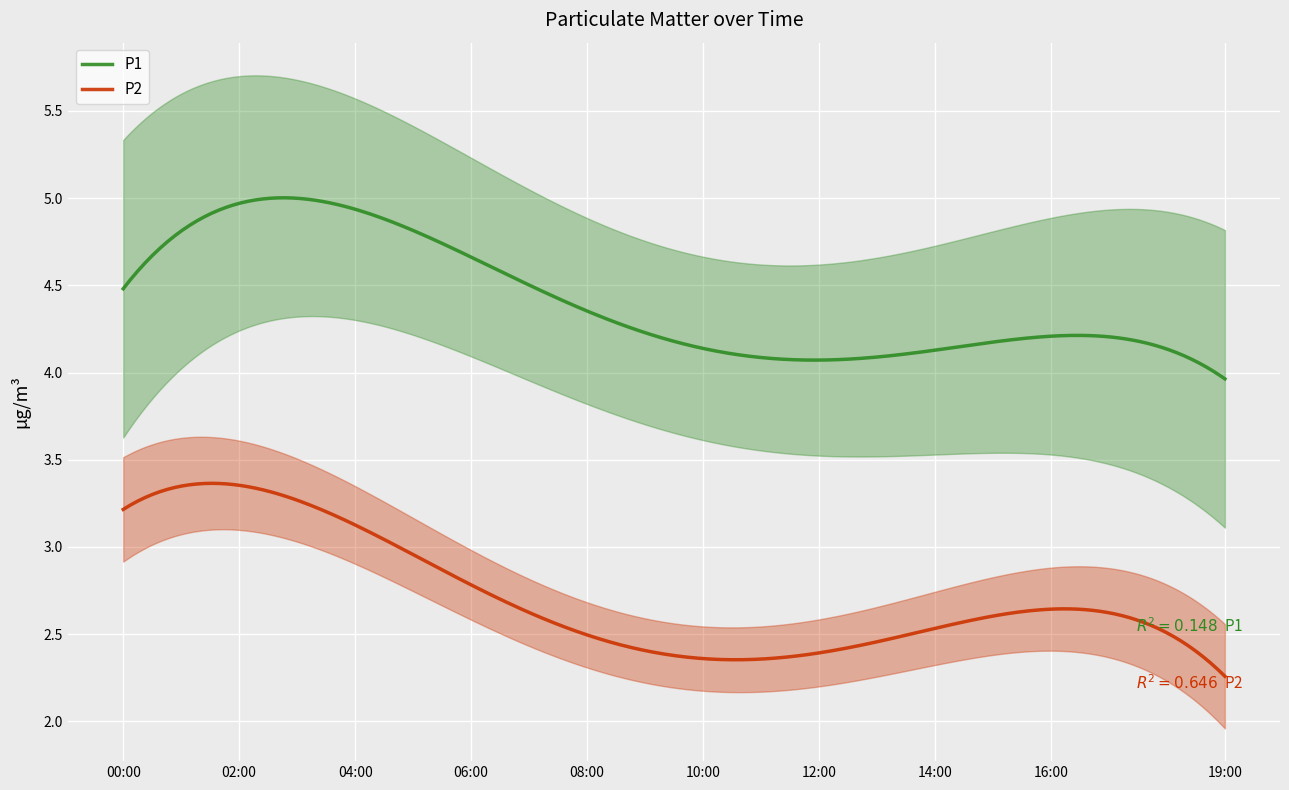

True or false: P1 and P2 intersect in this chart.

False